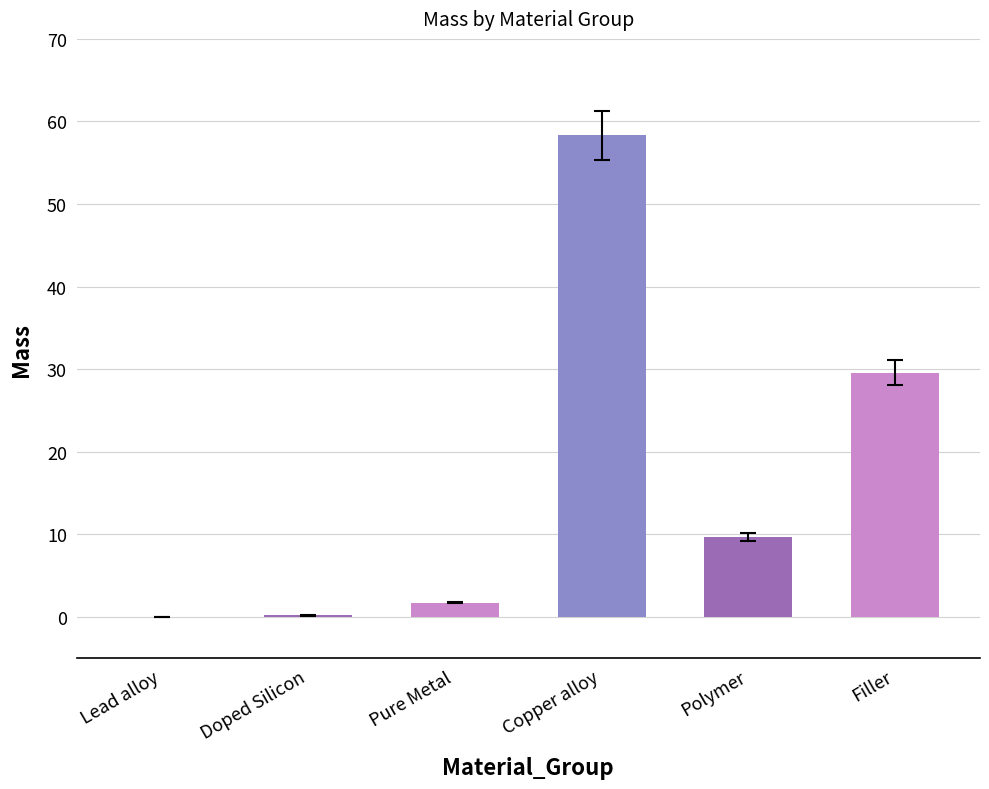

Is it true that the value at Copper alloy is 58.3?

True